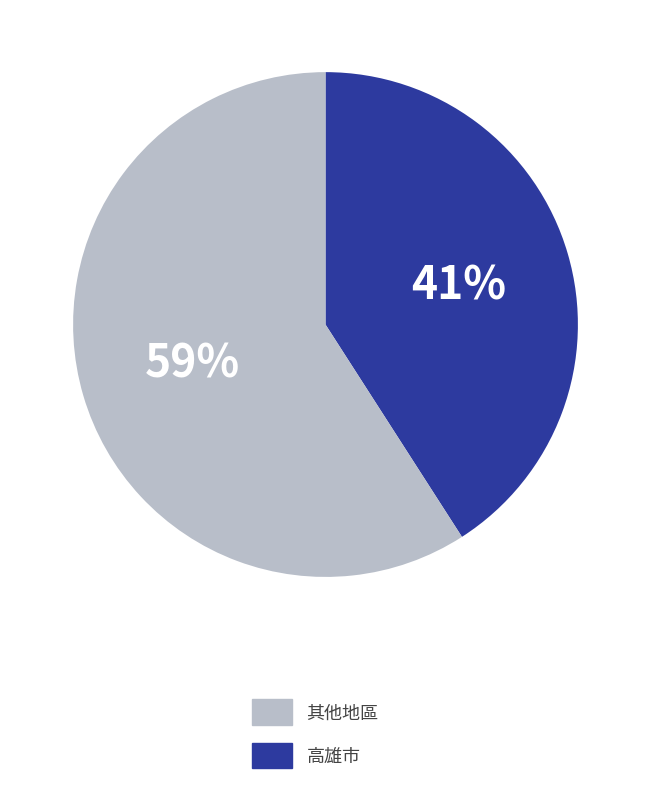

How many slices are in this pie chart?

2